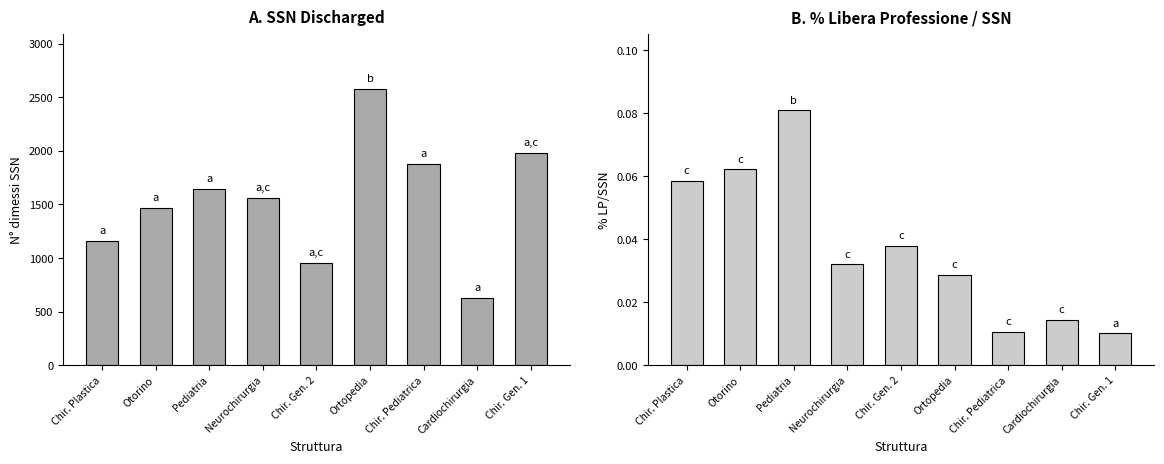

The % LP/SSN series shows 0.0 at Ortopedia. True or false?

False